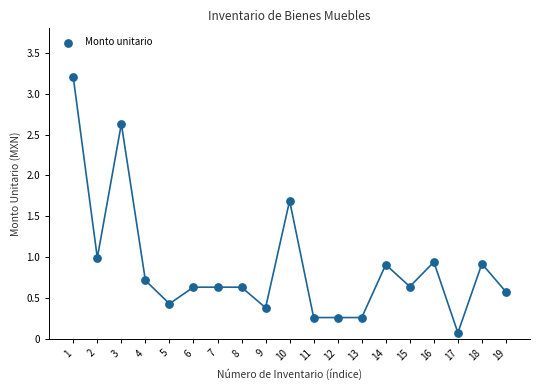

What is the range of X values (max minus min)?

18.0